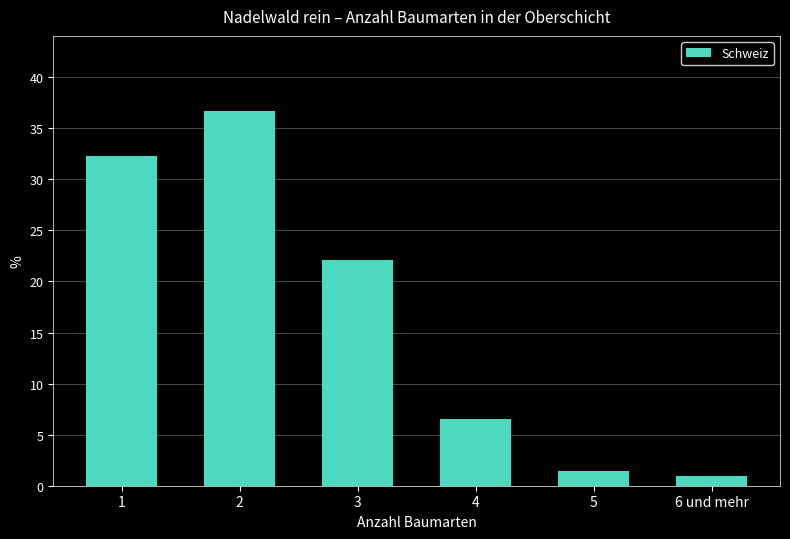

The chart shows a value of 9.5 at 4. True or false?

False